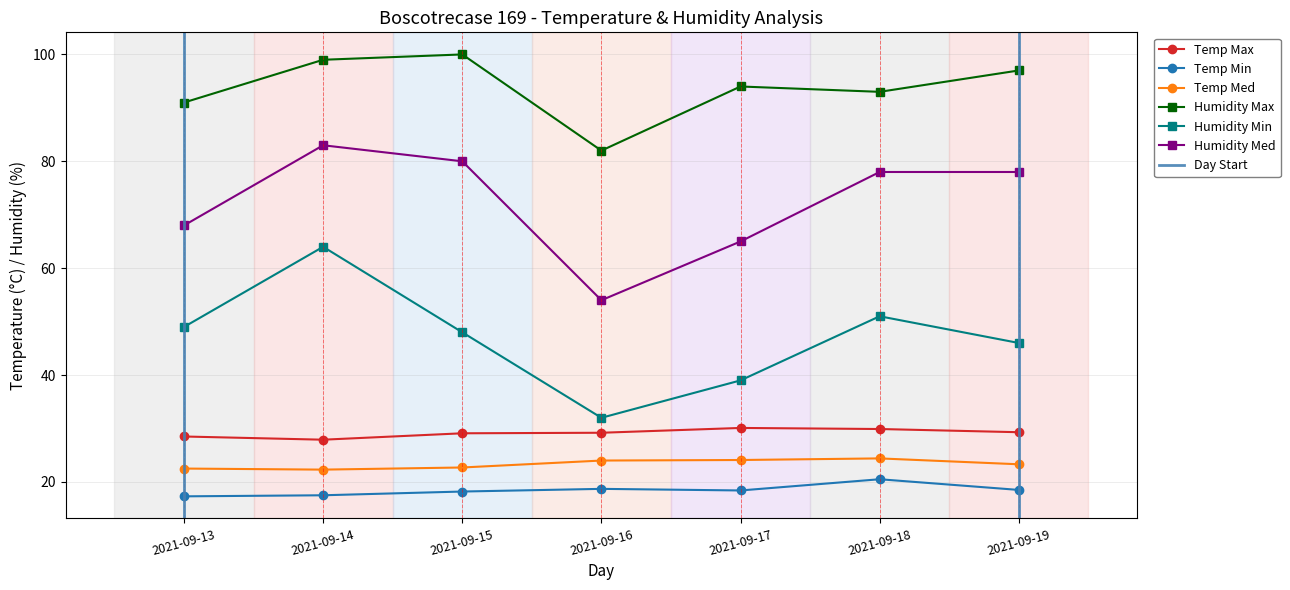

What is the minimum value for Temp Min?

17.3